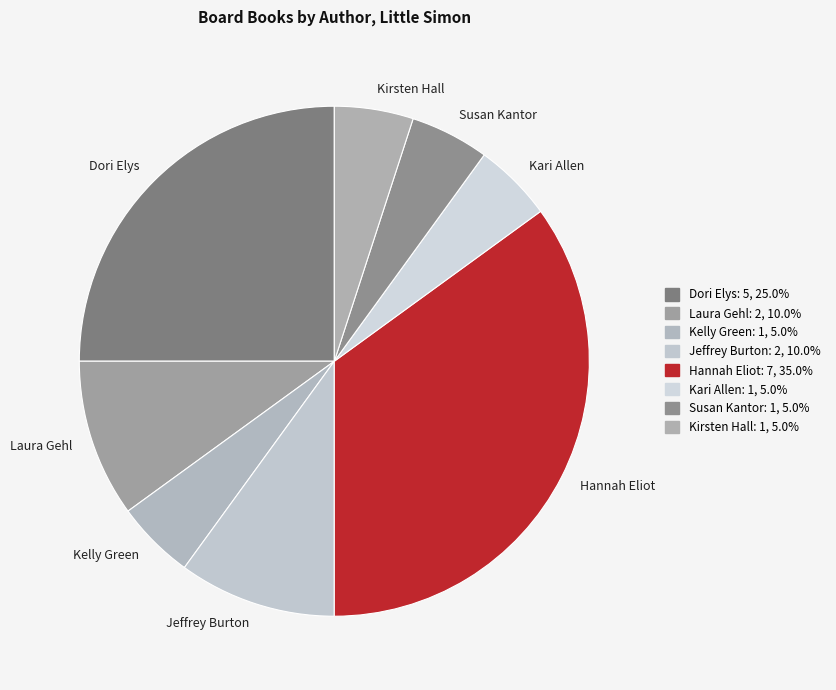

Approximately how many times larger is the value at Susan Kantor compared to Kelly Green?

1.0